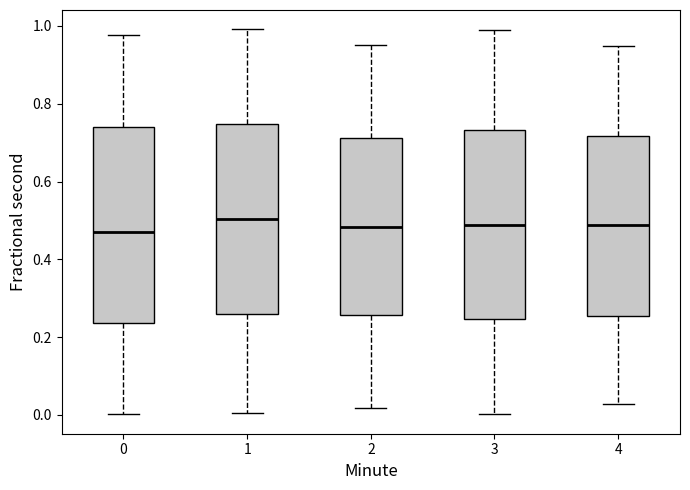

Reading left to right, transcribe this box plot: for each box, give where its median line is, the range the box spans, and where its two whiskers end, as read against the y-axis. The values are not printed on the chart, so give them approximately, as read against the axis.

0: median 0.46, box 0.24 to 0.74, whiskers 0.00 to 0.98
1: median 0.50, box 0.26 to 0.74, whiskers 0.00 to 1.00
2: median 0.48, box 0.26 to 0.72, whiskers 0.02 to 0.96
3: median 0.48, box 0.24 to 0.74, whiskers 0.00 to 0.98
4: median 0.48, box 0.26 to 0.72, whiskers 0.02 to 0.94